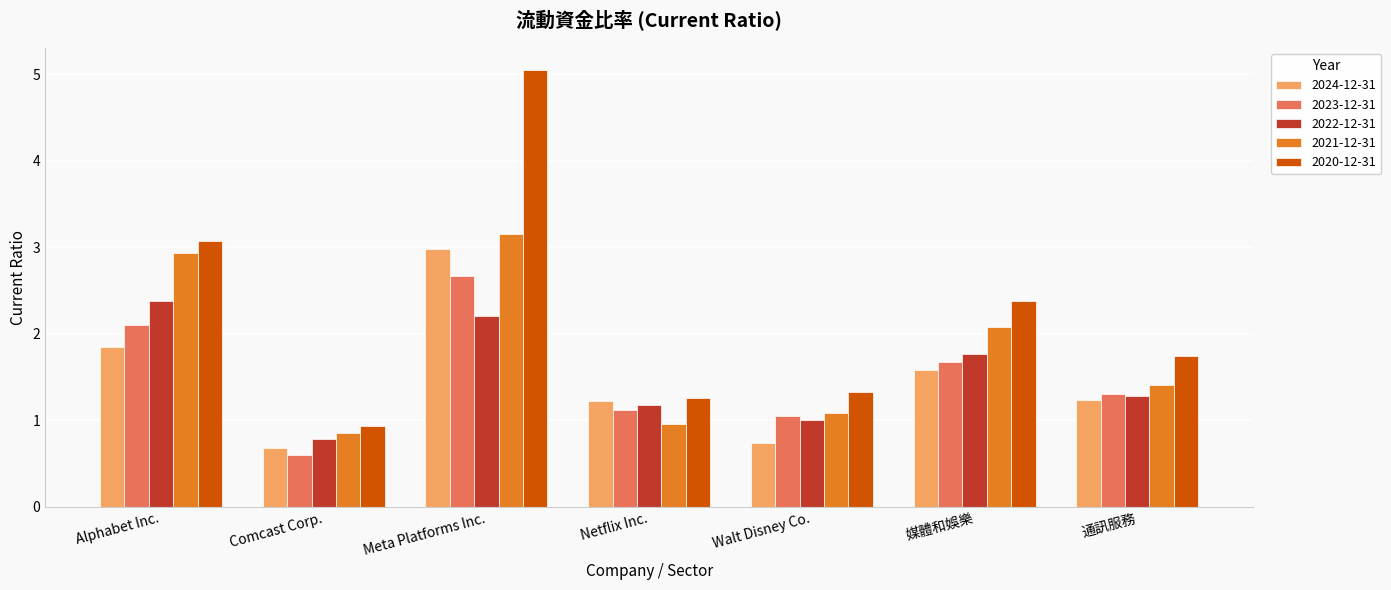

Which label corresponds to the largest value in the chart?

Meta Platforms Inc.